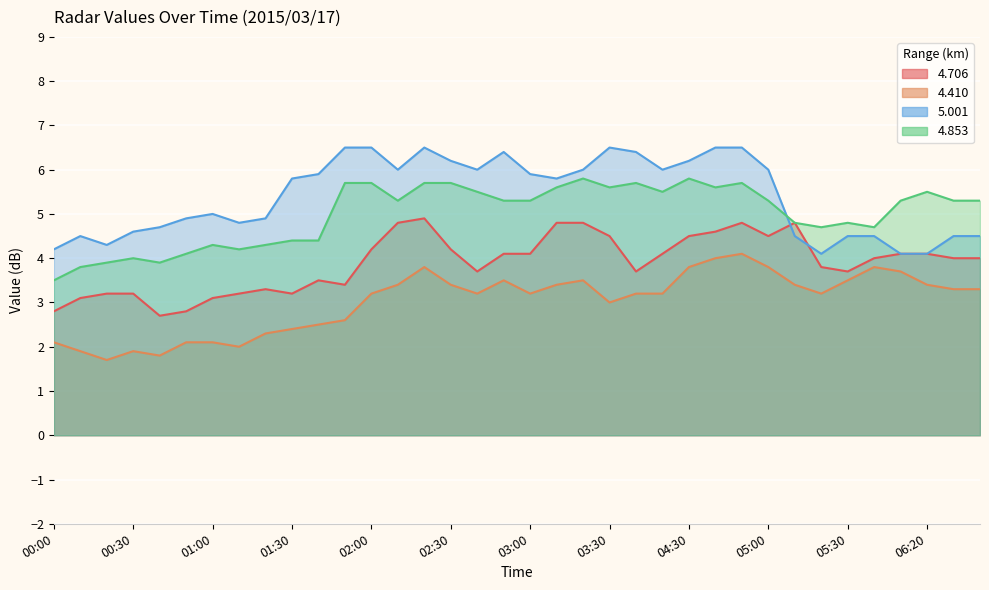

What is the sum of all 4.853 values?

180.0